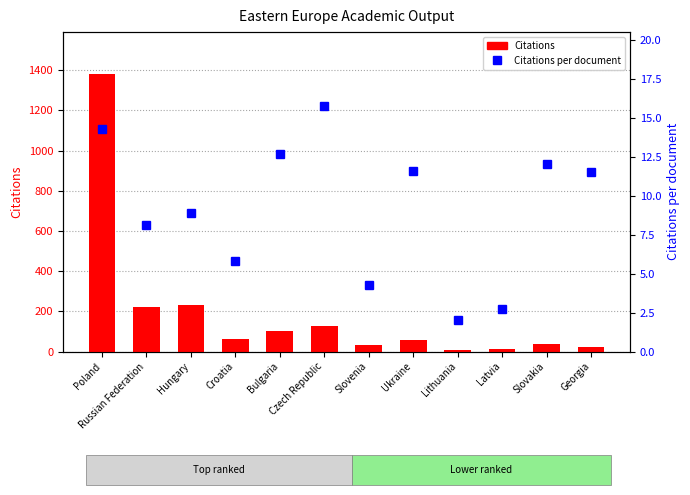

What position from the right is Ukraine?

5